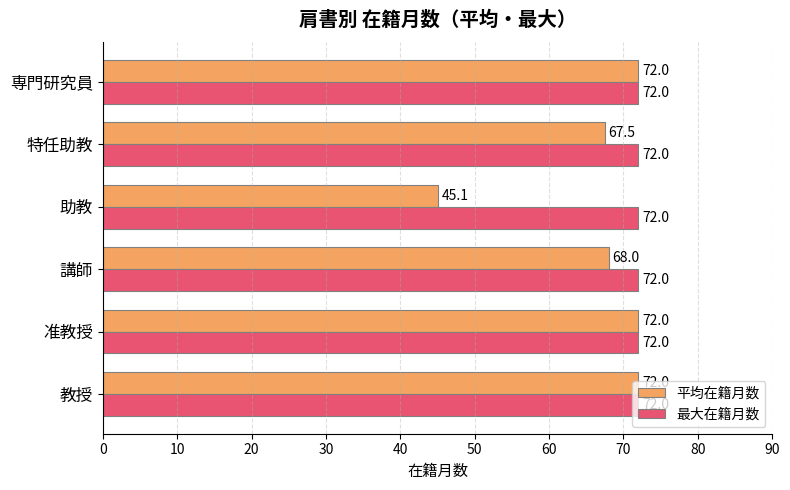

What are all the series names shown in the legend?

平均在籍月数, 最大在籍月数